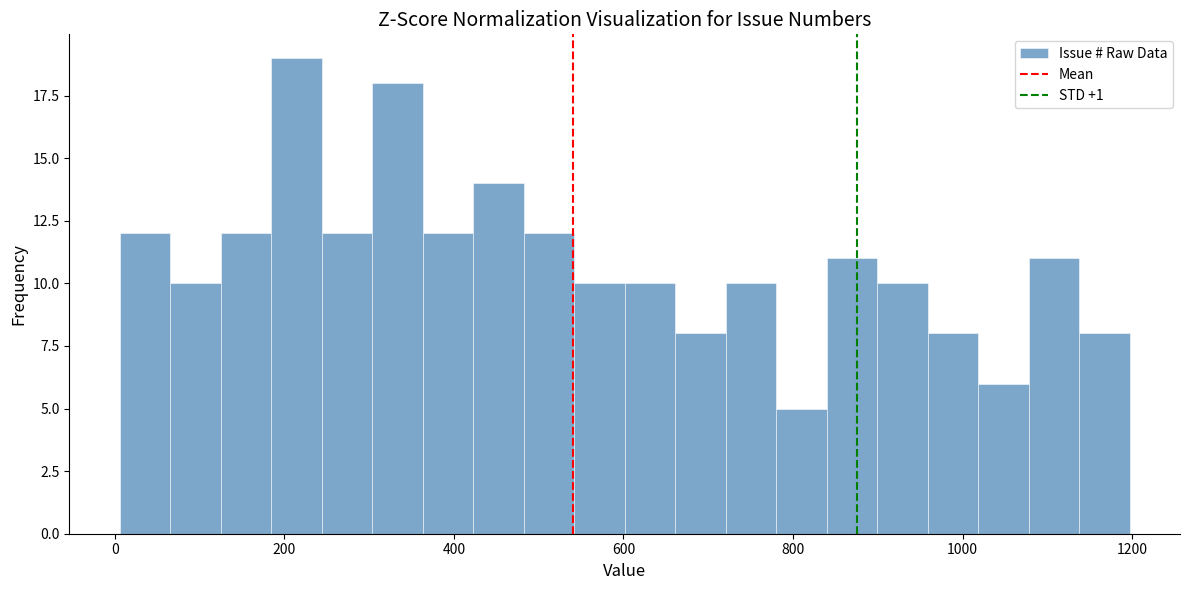

Read against the x-axis, roughly where is the centre of the tallest bar?

220